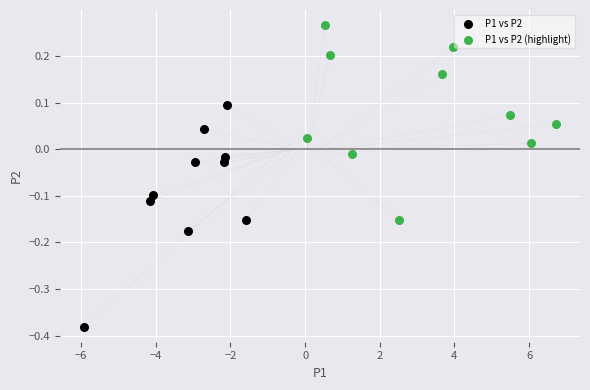

Which series reaches the minimum Y coordinate?

P1 vs P2